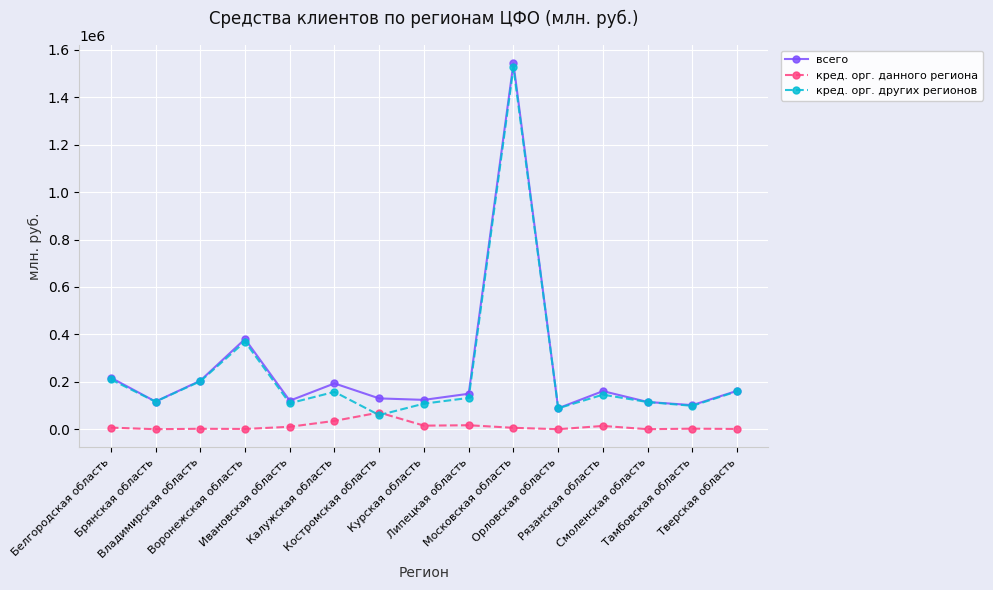

The кред. орг. данного региона series shows 13684 at Рязанская область. True or false?

True